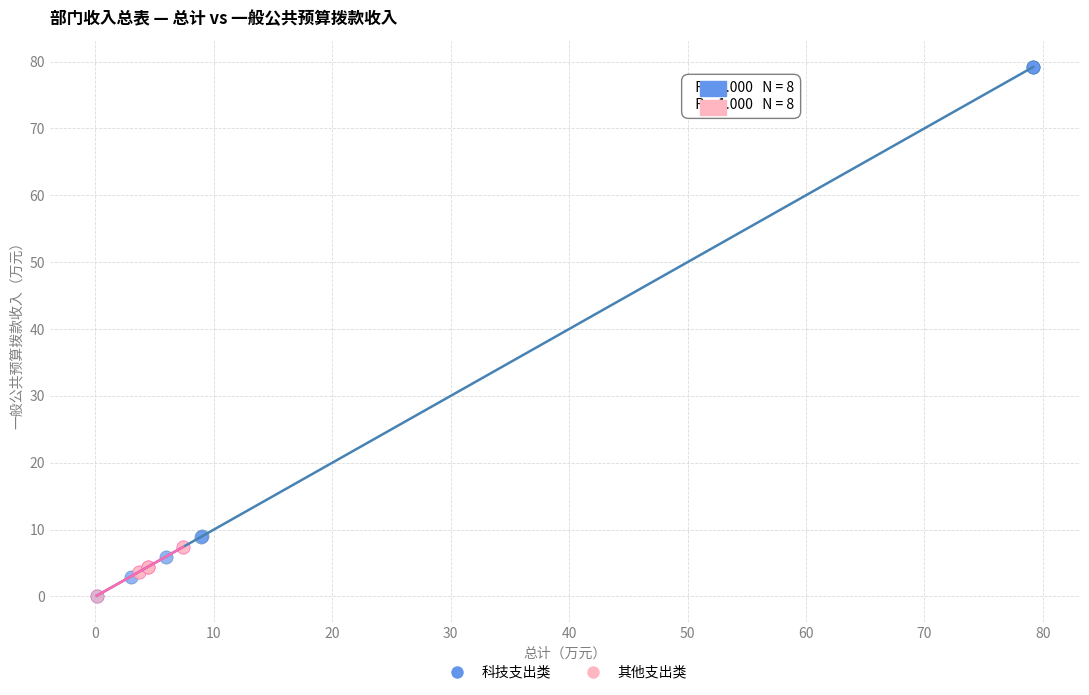

Which series has the largest Y range (max minus min)?

科技支出类